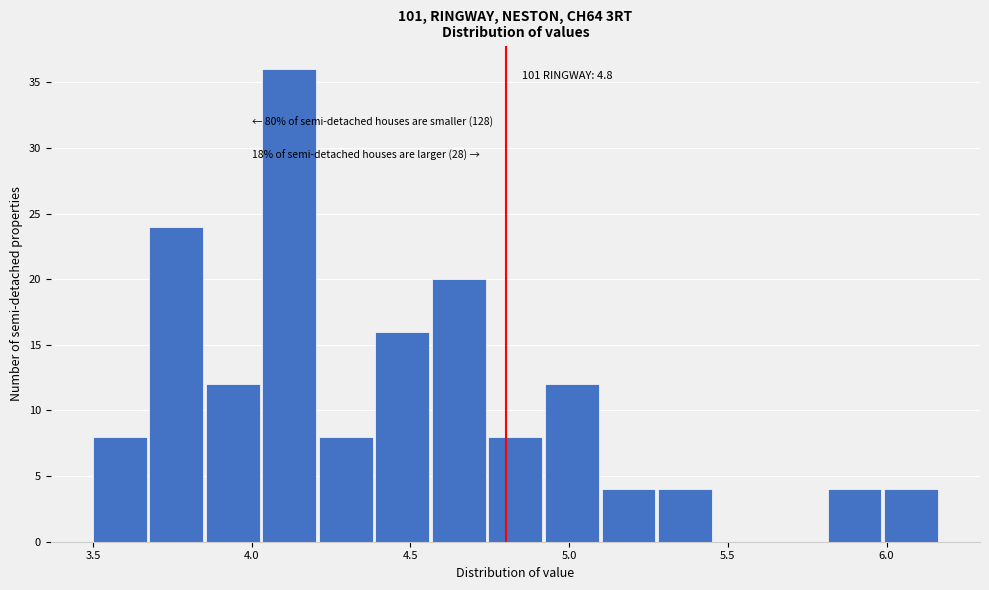

Read against the x-axis, roughly where is the centre of the tallest bar?

4.10